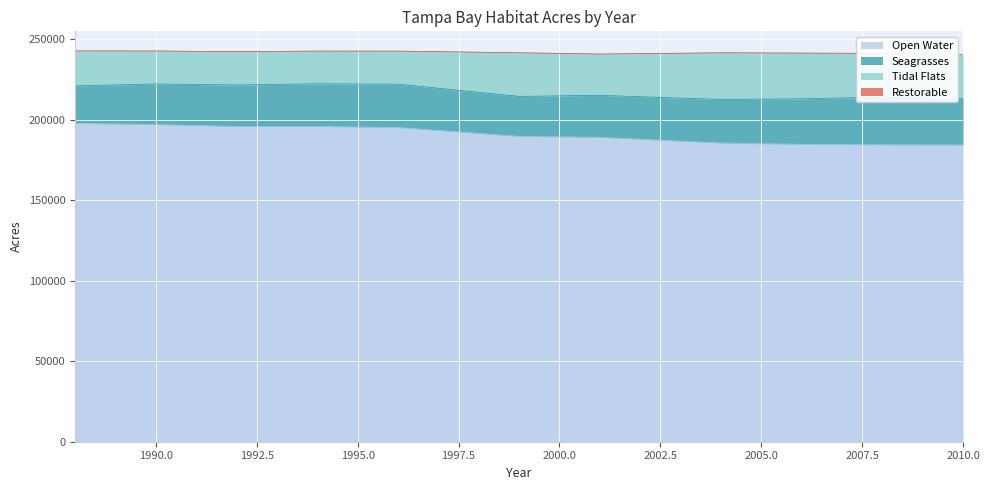

True or false: Open Water and Tidal Flats intersect in this chart.

False